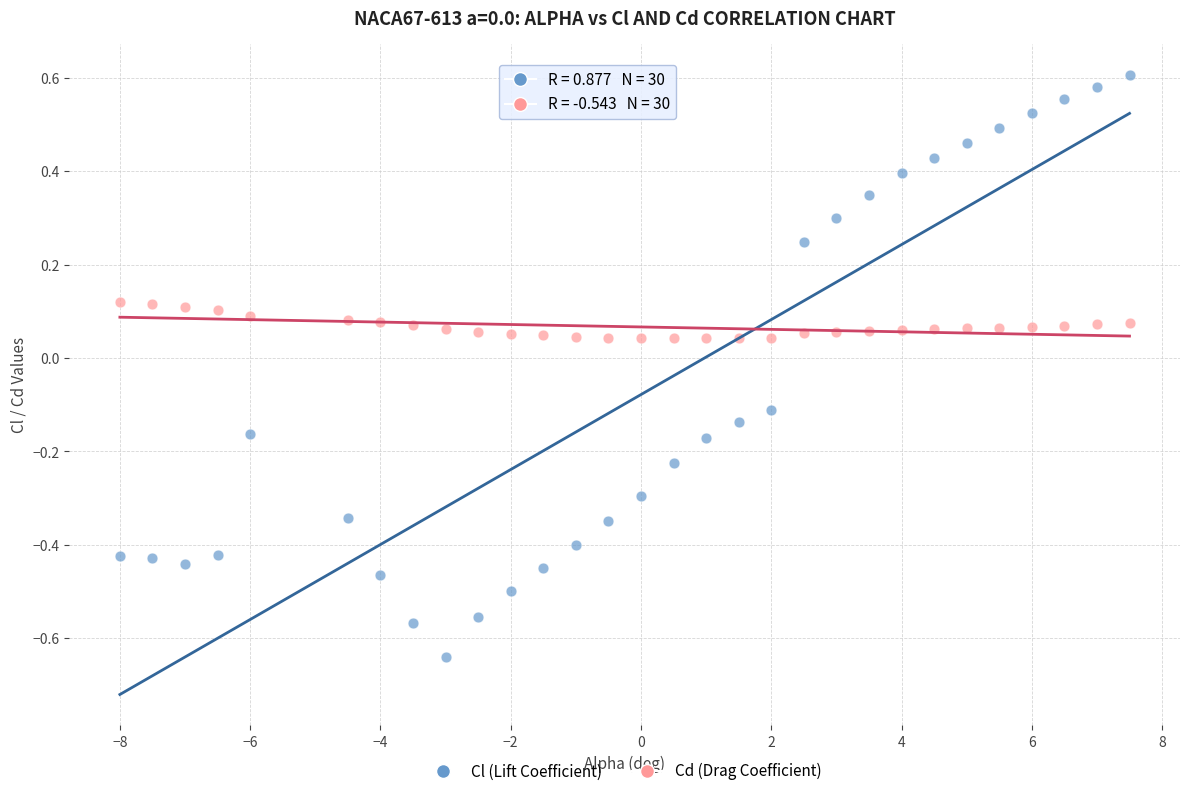

Which series has the widest spread of Y values?

Cl (Lift Coefficient)